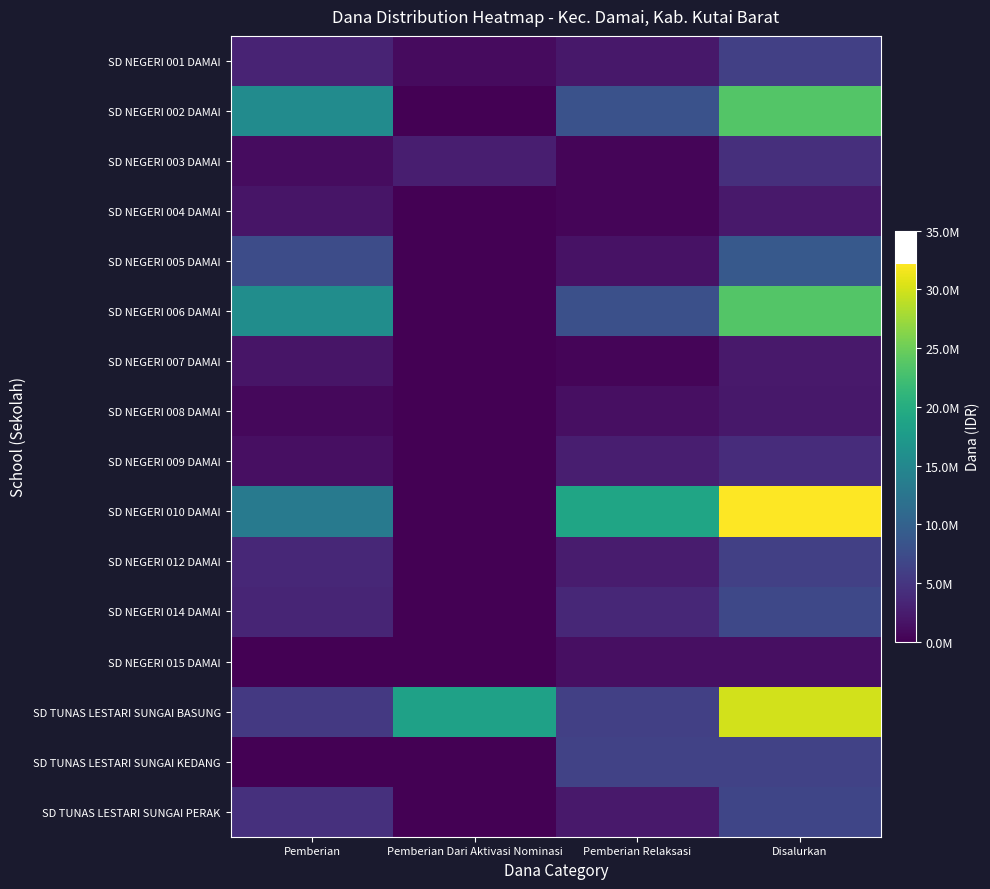

Which label corresponds to the largest value in the chart?

Disalurkan